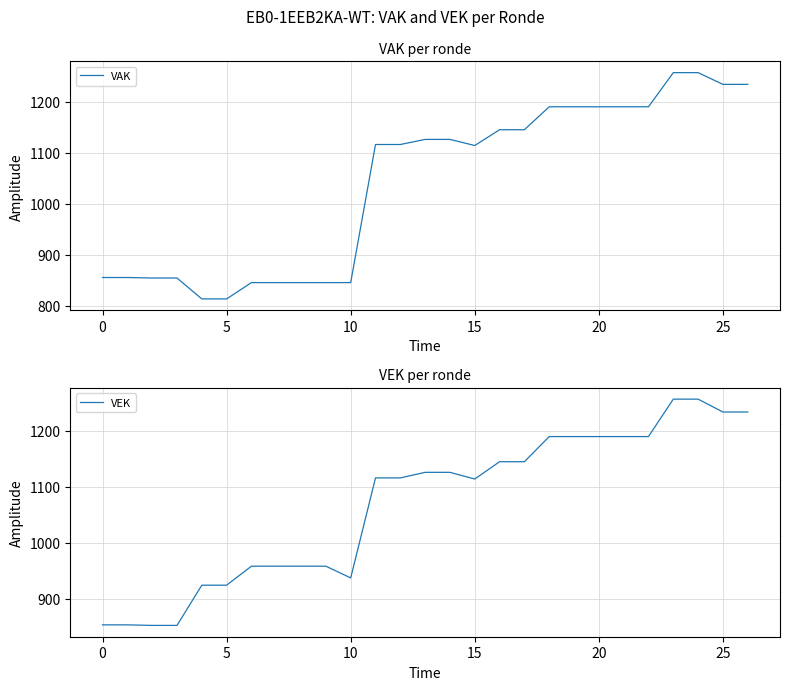

The value of VAK at 5 is 813. True or false?

True